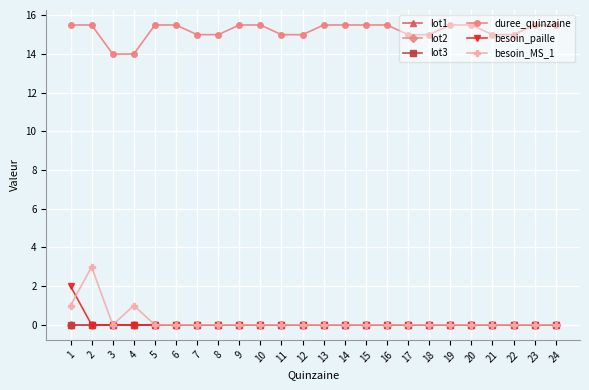

Does the chart have visible grid lines?

Yes